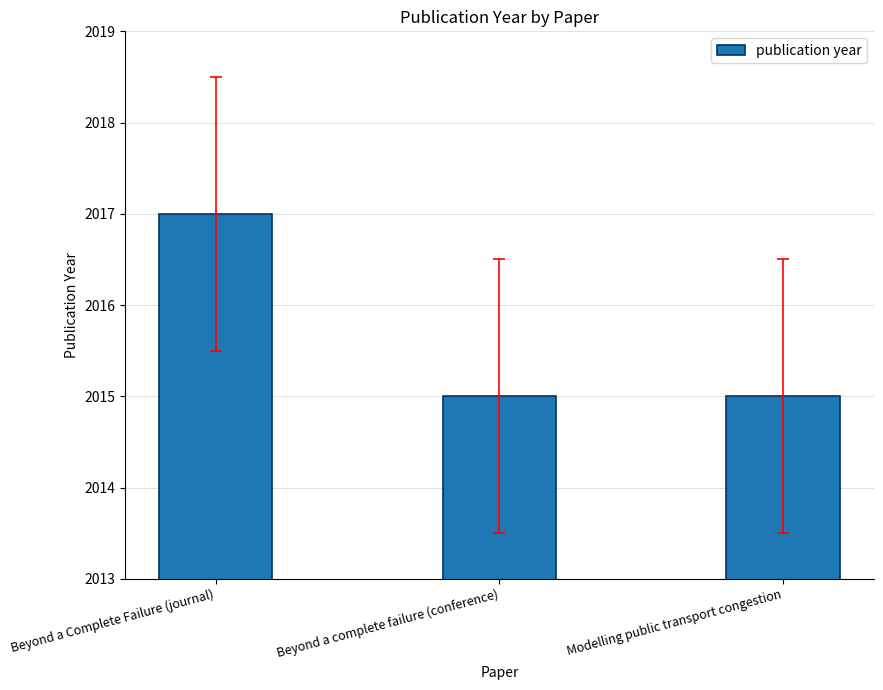

Reading left to right, transcribe all the data shown in this chart.

Beyond a Complete Failure (journal)=2017	Beyond a complete failure (conference)=2015	Modelling public transport congestion=2015